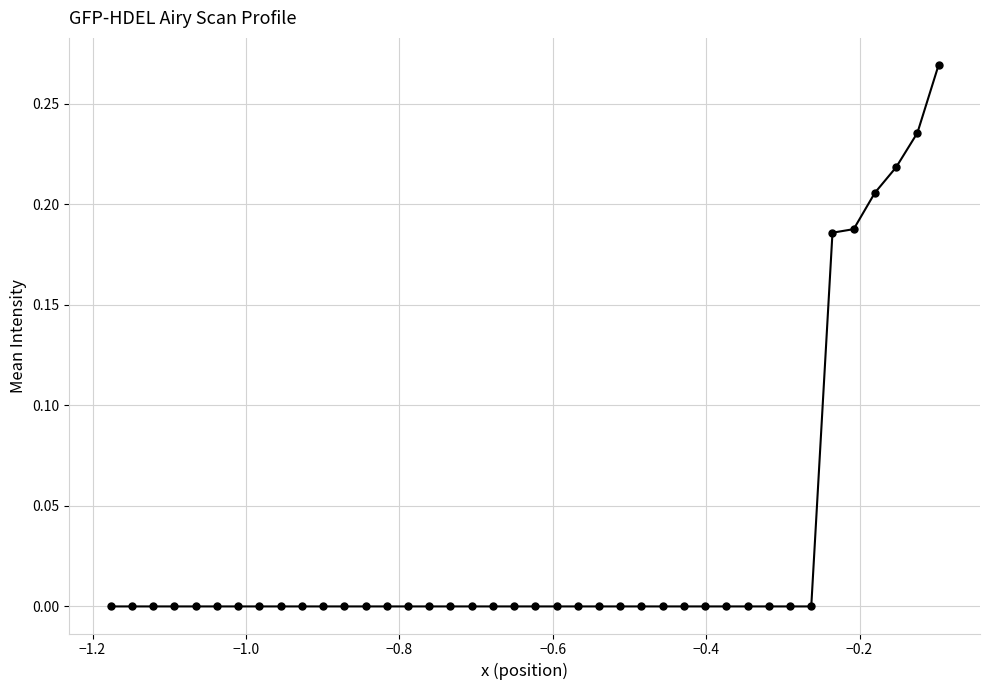

What is the sum of all values?

1.3